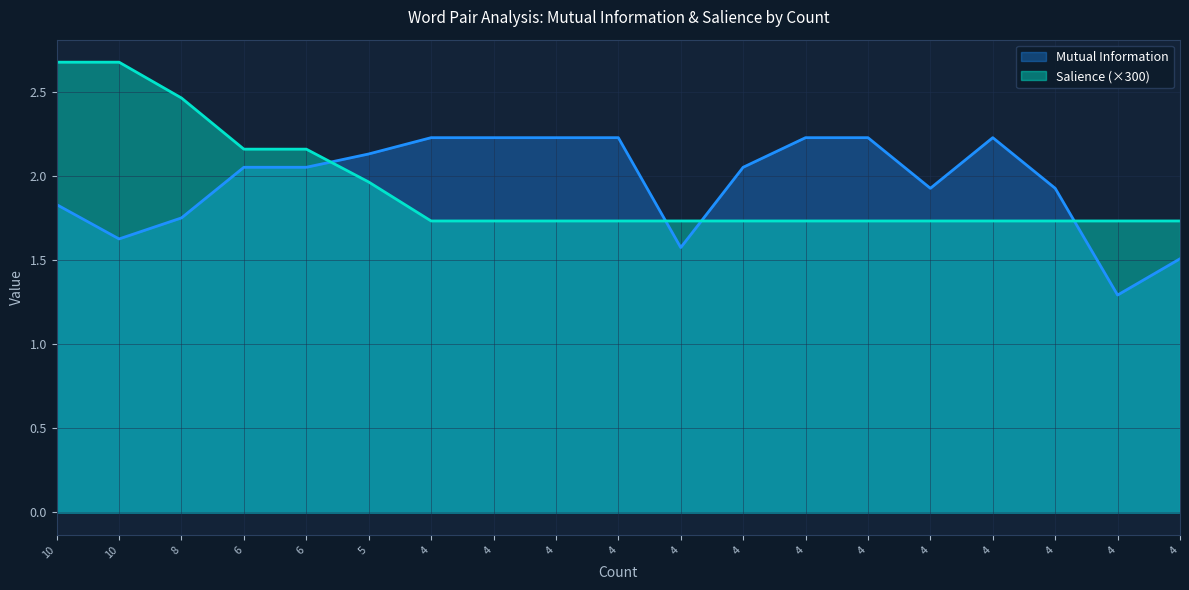

Reading left to right, transcribe all the data shown in this chart.

Mutual Information: 1.8	1.6	1.8	2.1	2.1	2.1	2.2	2.2	2.2	2.2	1.6	2.1	2.2	2.2	1.9	2.2	1.9	1.3	1.5
Salience: 2.7	2.7	2.5	2.2	2.2	2.0	1.7	1.7	1.7	1.7	1.7	1.7	1.7	1.7	1.7	1.7	1.7	1.7	1.7